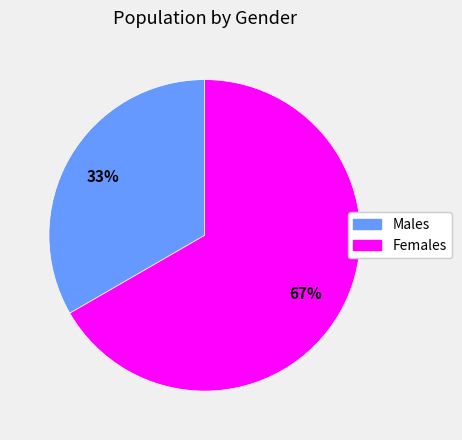

Is there any slice that represents more than half of the pie?

Yes